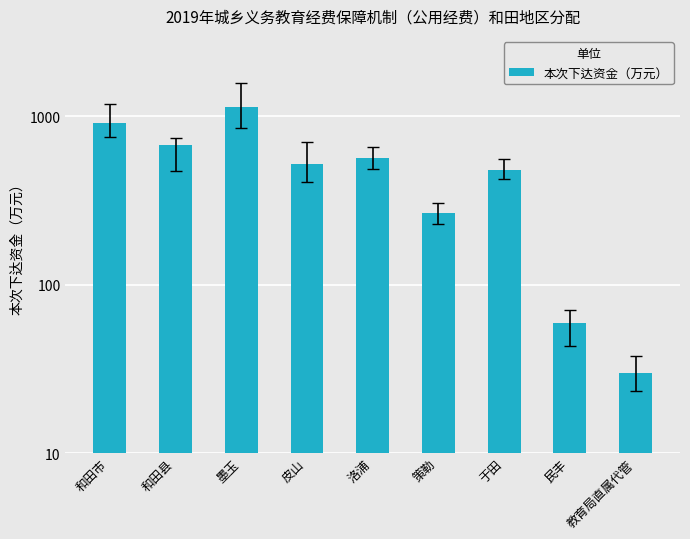

List the labels in order of value, largest first.

墨玉, 和田市, 和田县, 洛浦, 皮山, 于田, 策勒, 民丰, 教育局直属代管